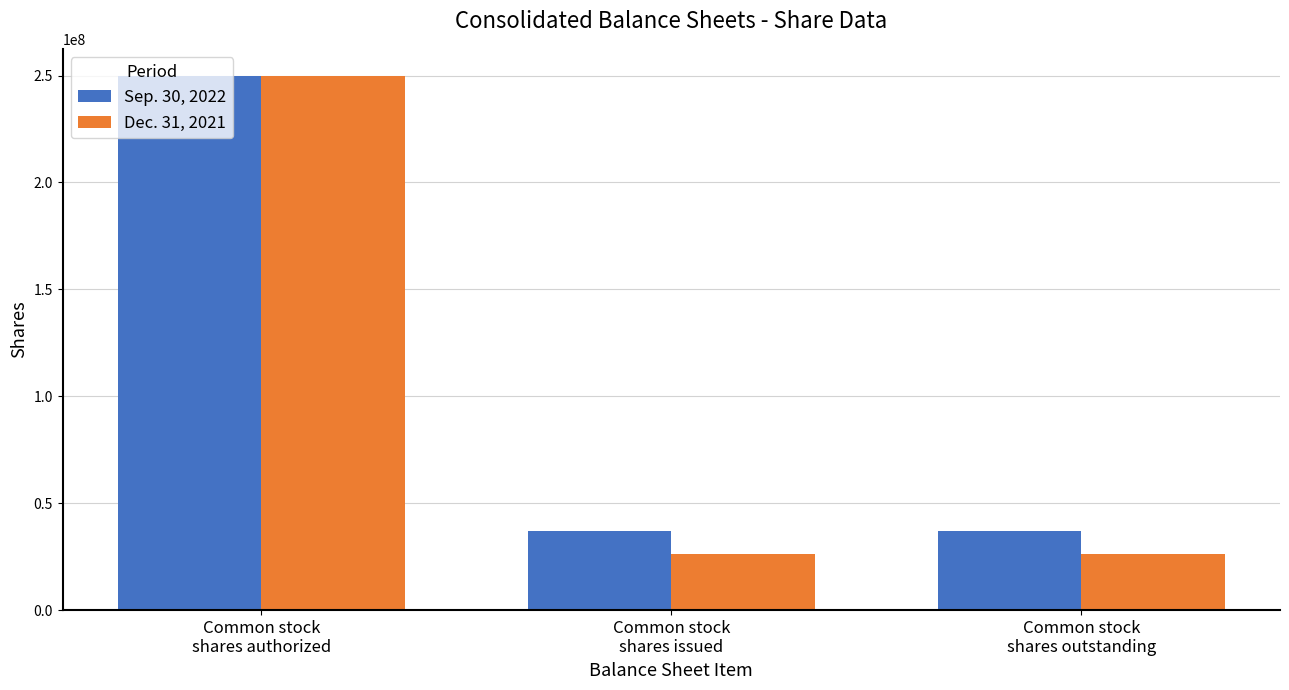

Rank the series by their average value, from lowest to highest.

Dec. 31, 2021, Sep. 30, 2022